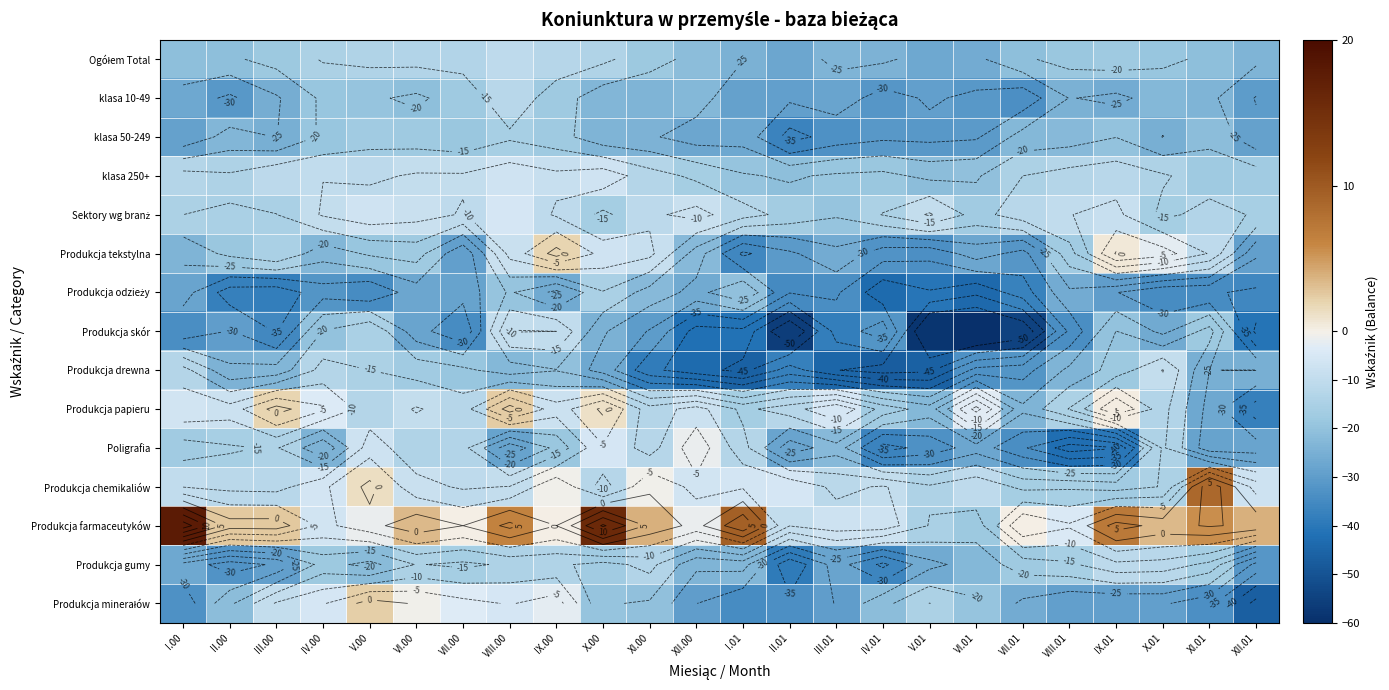

List the series in order of their peak value, lowest first.

klasa 50-249, Produkcja odzieży, klasa 10-49, Produkcja gumy, Ogółem Total, Produkcja drewna, Produkcja skór, klasa 250+, Sektory wg branż, Poligrafia, Produkcja tekstylna, Produkcja minerałów, Produkcja papieru, Produkcja chemikaliów, Produkcja farmaceutyków